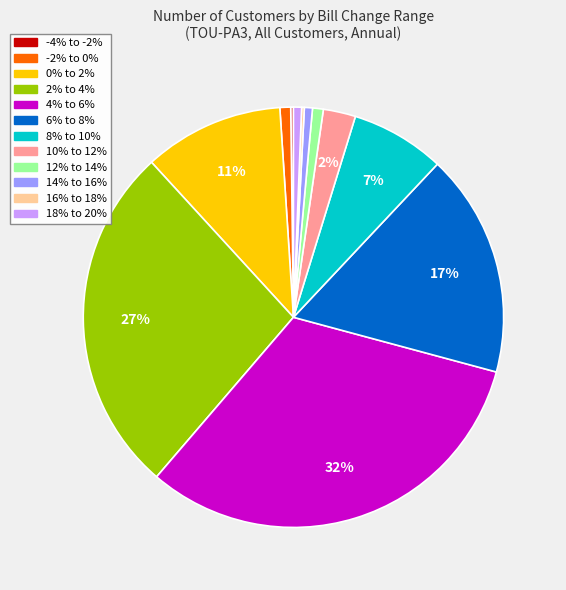

Is the sum of -2% to 0% and 10% to 12% greater than half?

No